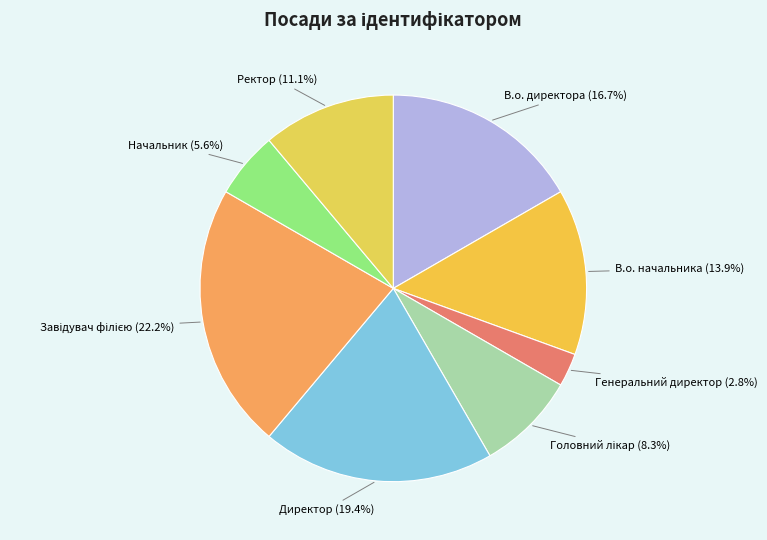

True or false: В.о. начальника accounts for 14% of the total.

True